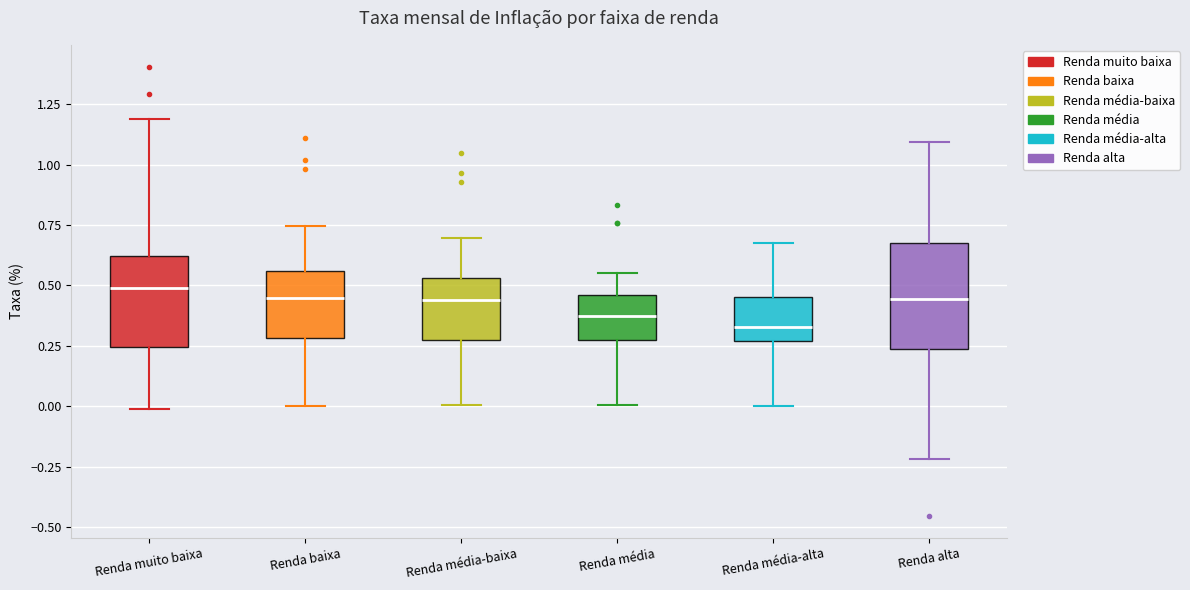

Comparing the boxes themselves (not the whiskers), which one is the tallest?

Renda alta